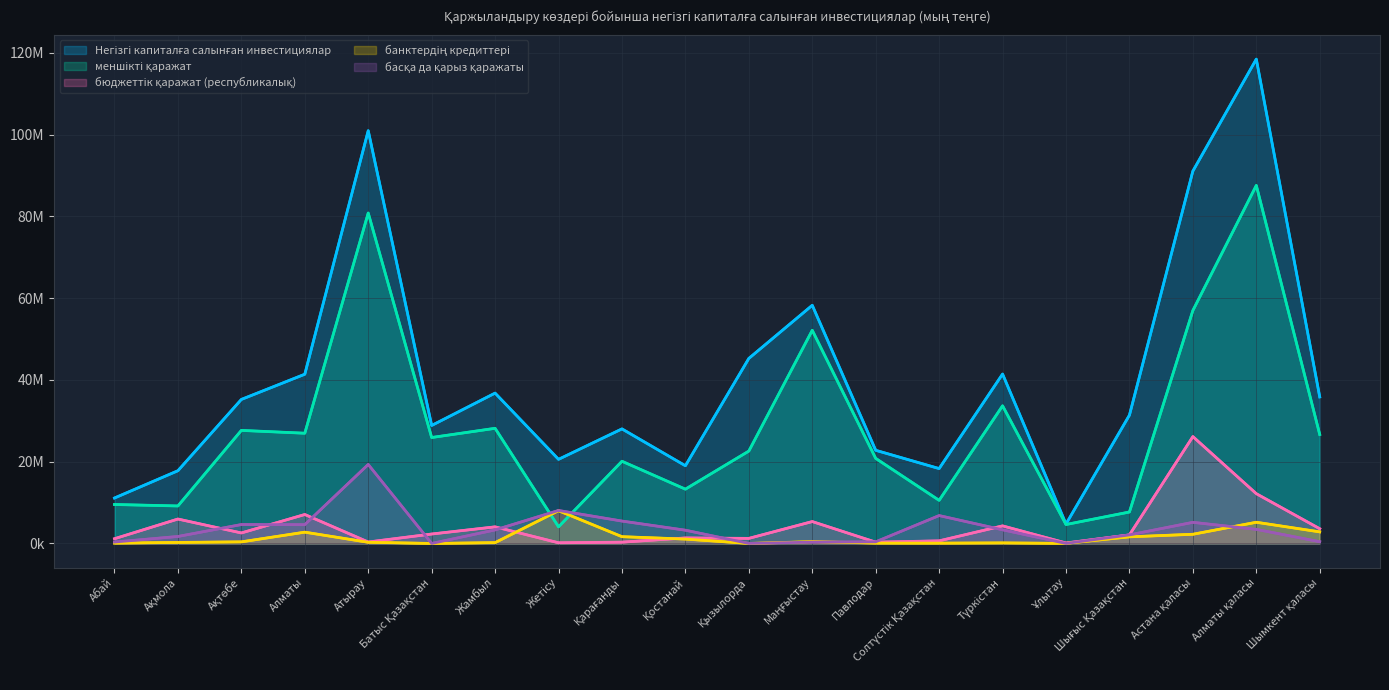

List the labels in order of банктердің кредиттері value, largest first.

Жетісу, Алматы қаласы, Шымкент қаласы, Алматы, Астана қаласы, Қарағанды, Шығыс Қазақстан, Қостанай, Маңғыстау, Ақтөбе, Атырау, Ақмола, Жамбыл, Түркістан, Павлодар, Абай, Солтүстік Қазақстан, Ұлытау, Батыс Қазақстан, Қызылорда